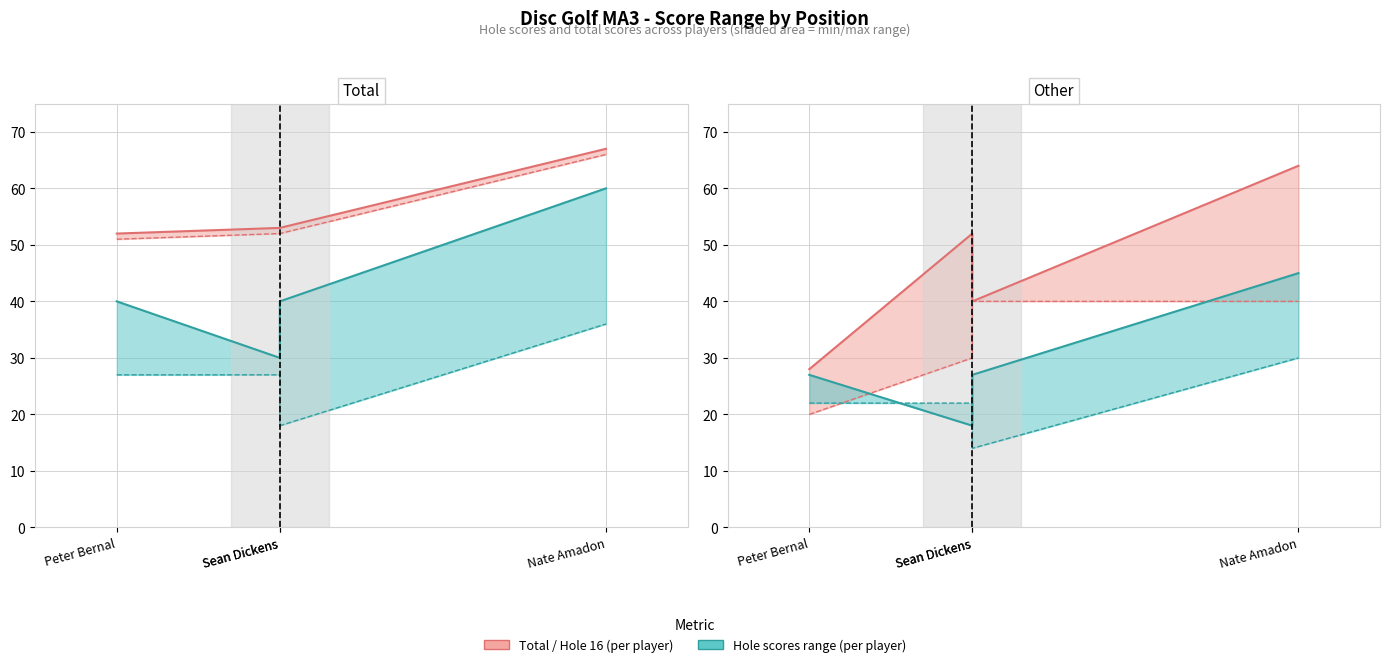

At which label does hole_16 first exceed 52?

Nate Amadon